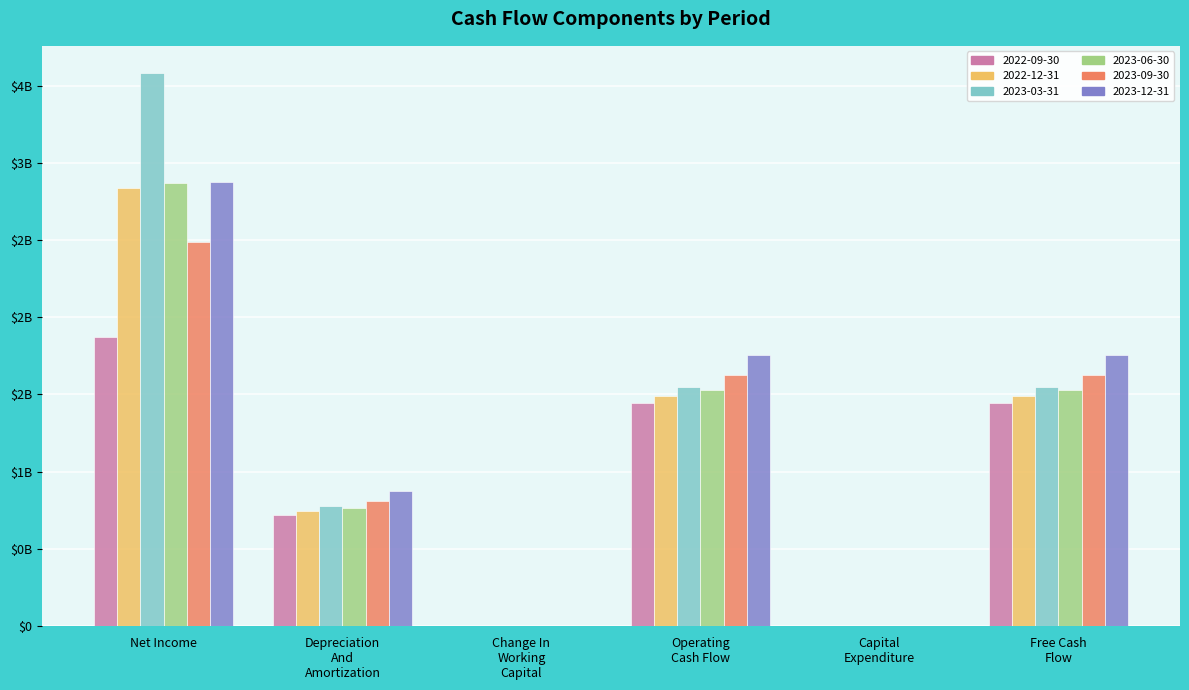

At which label is 2023-09-30 closest to 1?

Depreciation
And
Amortization